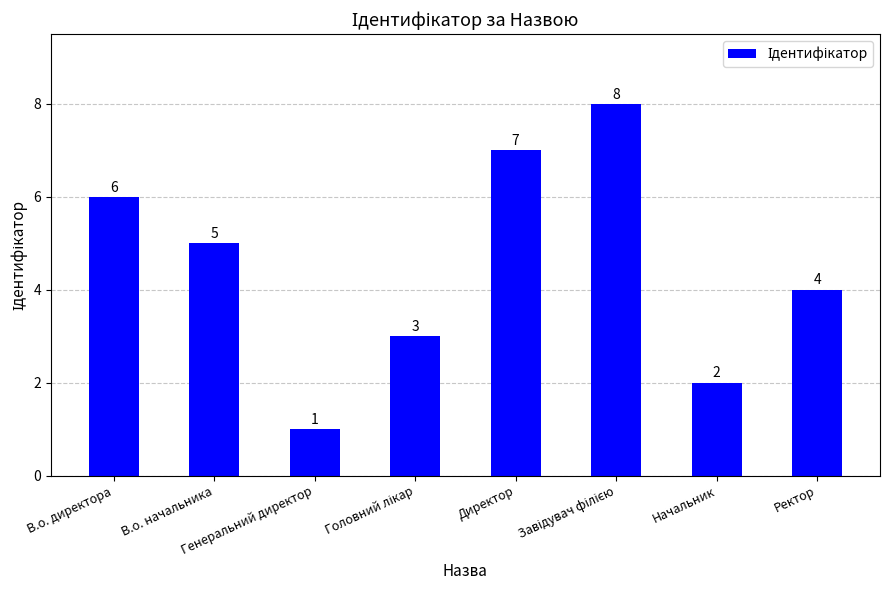

What is the label of the 5th bar from the left?

Директор